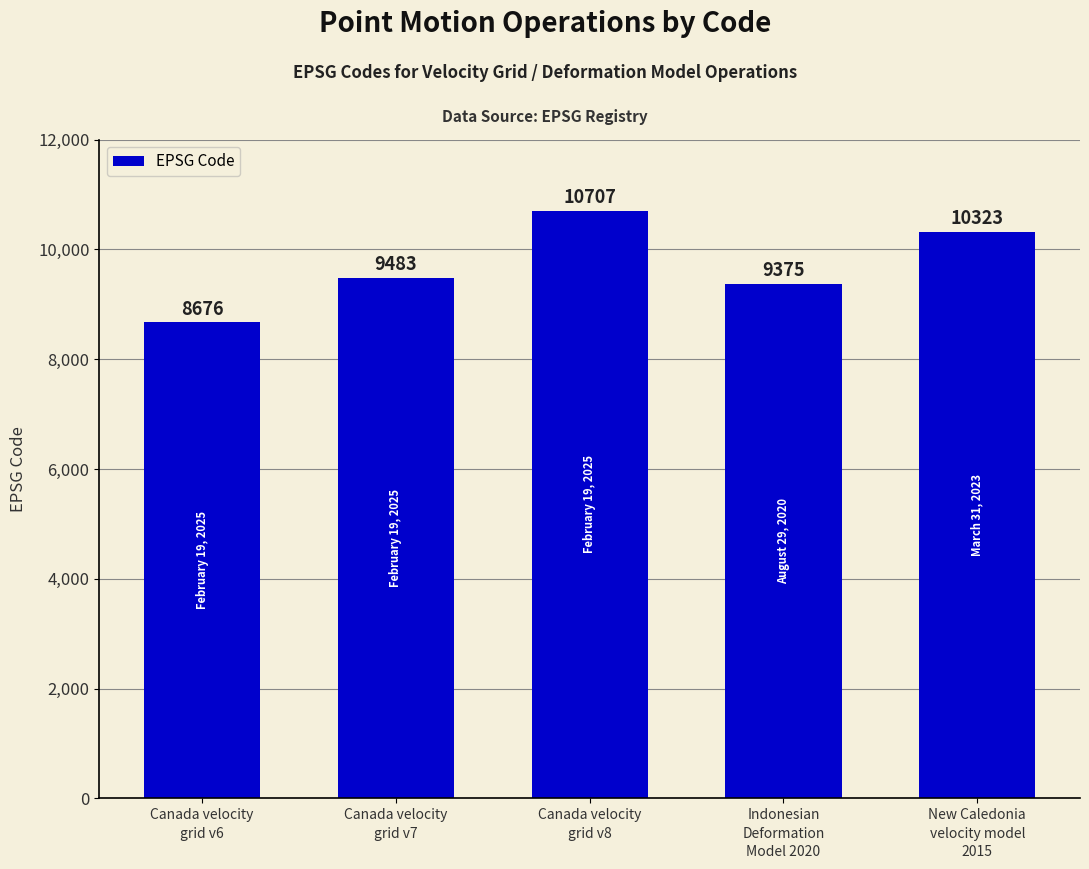

What is the average value?

9713